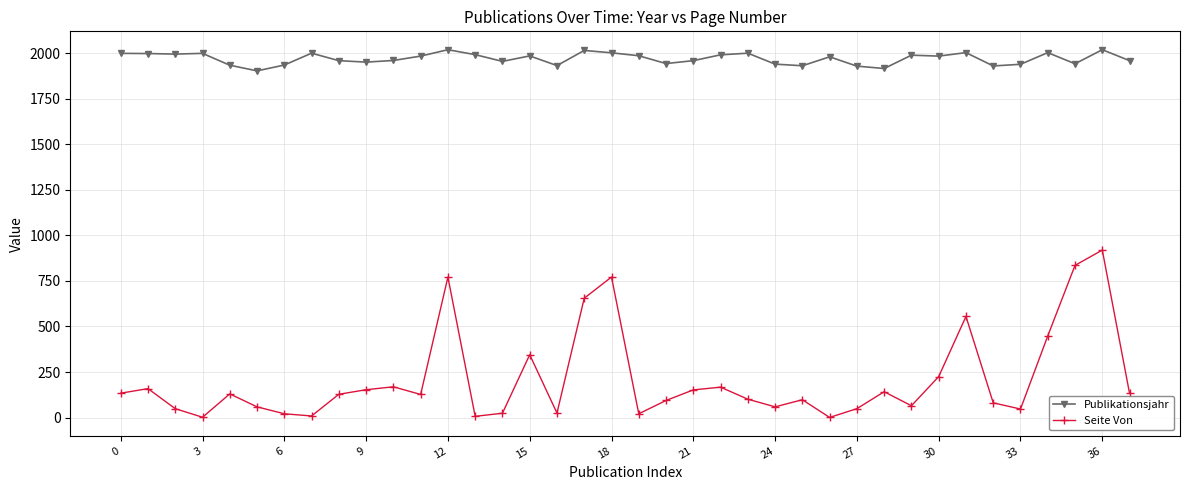

Which series has the largest range (max minus min)?

Seite Von